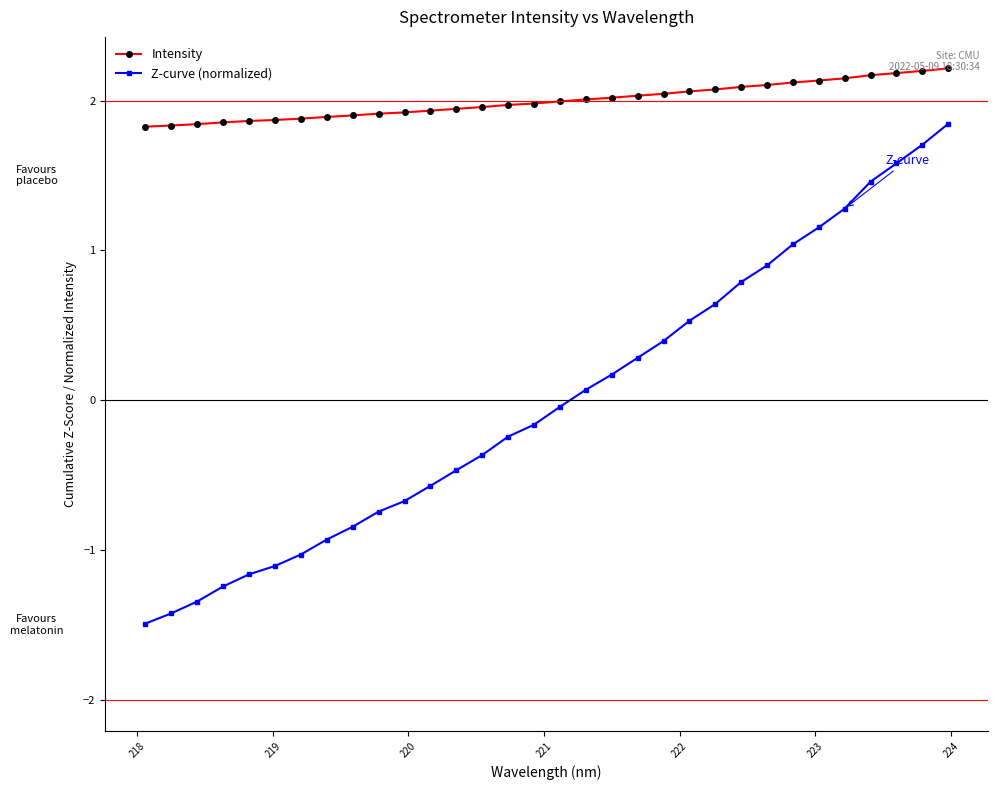

What are all the series names shown in the legend?

Intensity, Z-curve (normalized)